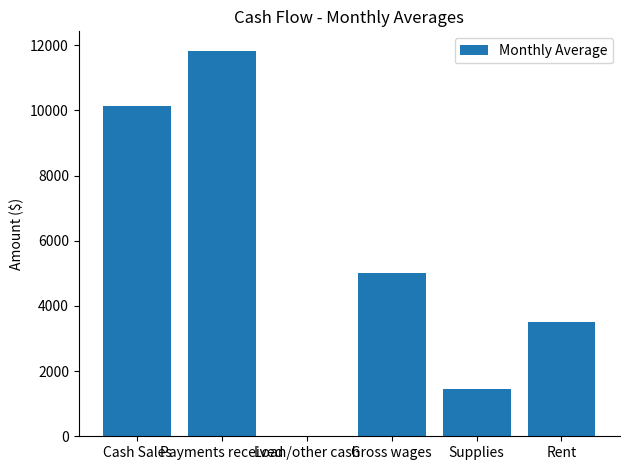

Between Payments received and Cash Sales, which is larger?

Payments received